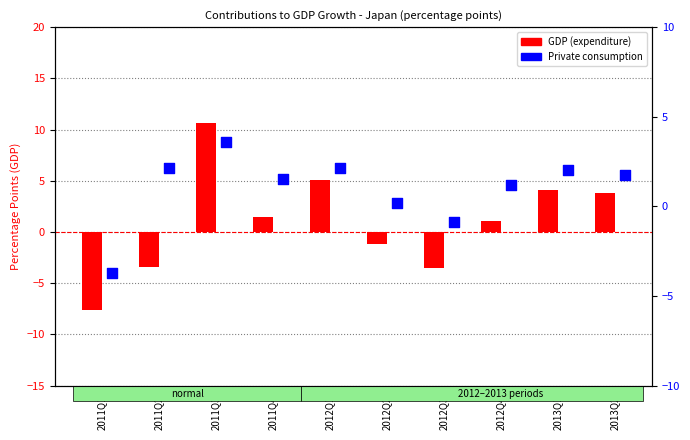

Which series contains the highest Y value?

GDP (expenditure)